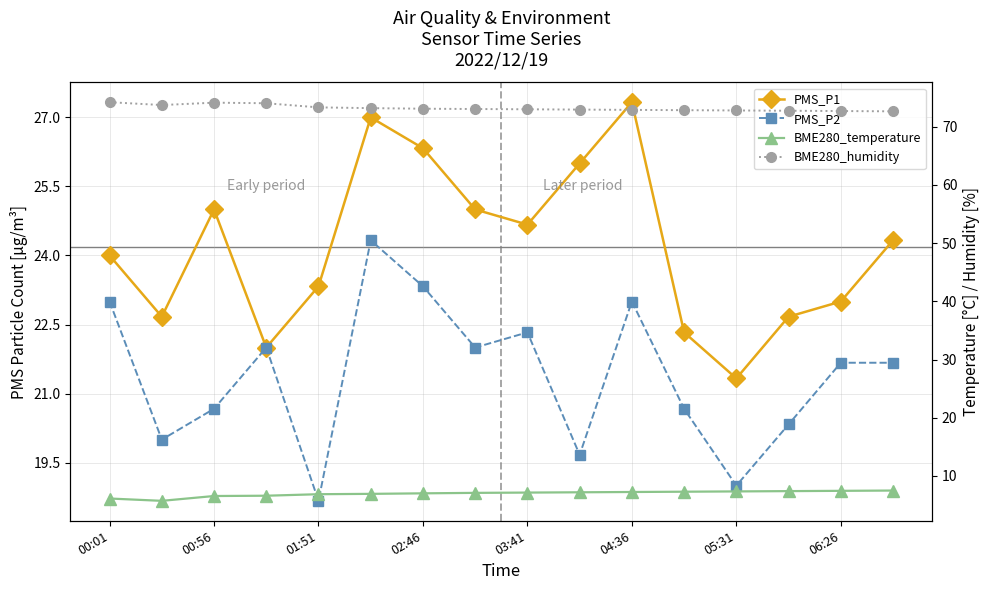

How many interior local peaks does the PMS_P2 series have?

4